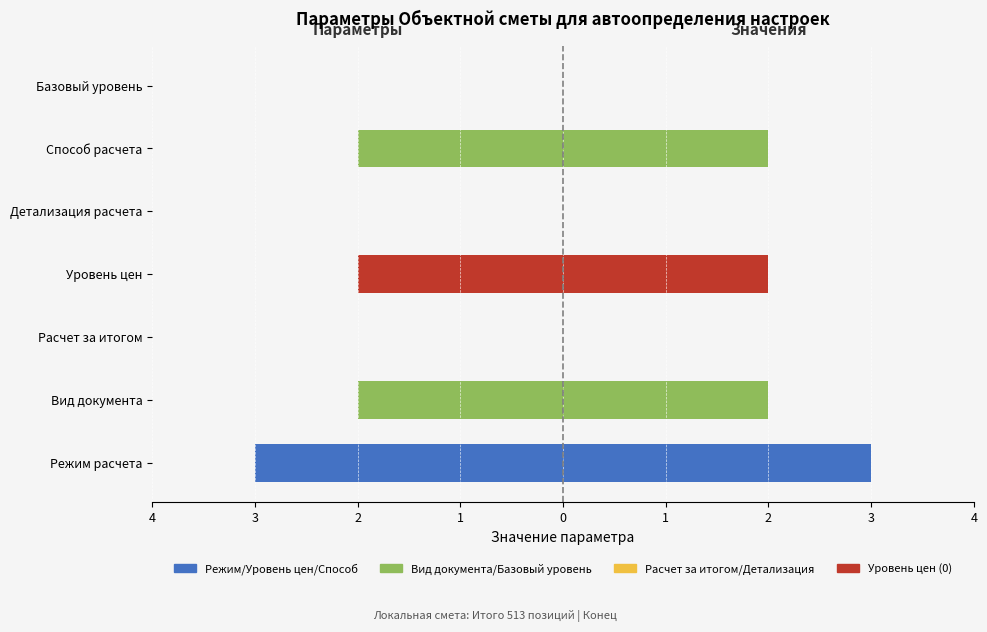

What are all the series names shown in the legend?

Значение (лево), Значение (право)